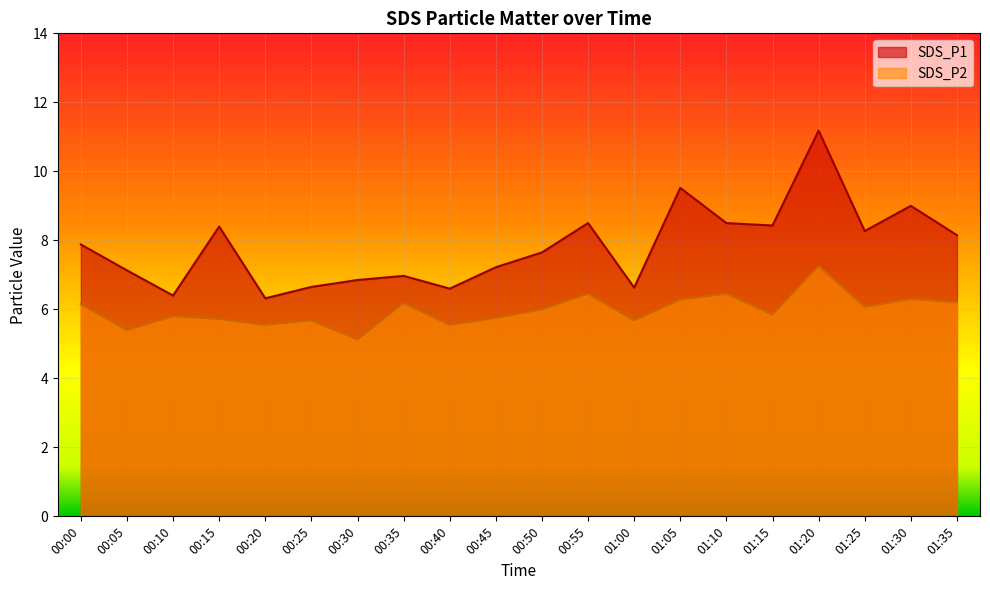

Which series has the largest range (max minus min)?

SDS_P1